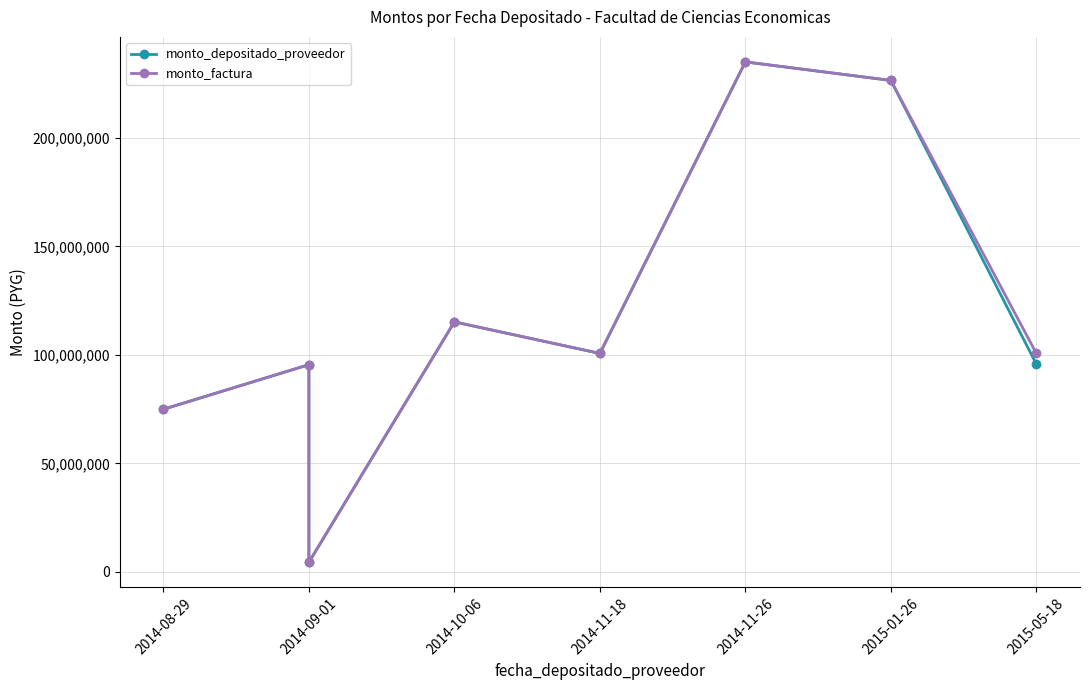

How many series are shown in this chart?

2